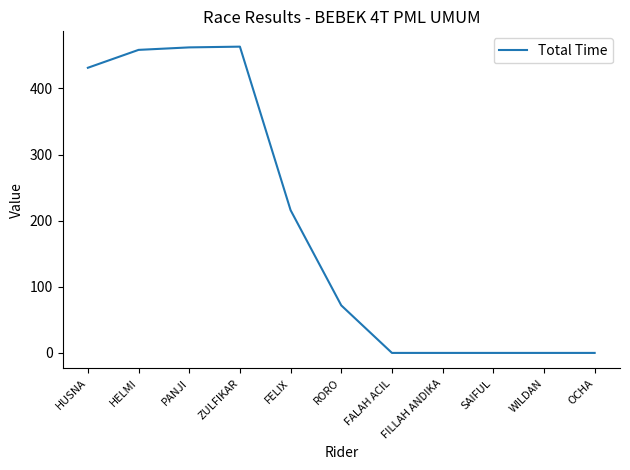

What is the sum of the values at FILLAH ANDIKA and RORO?

71.9